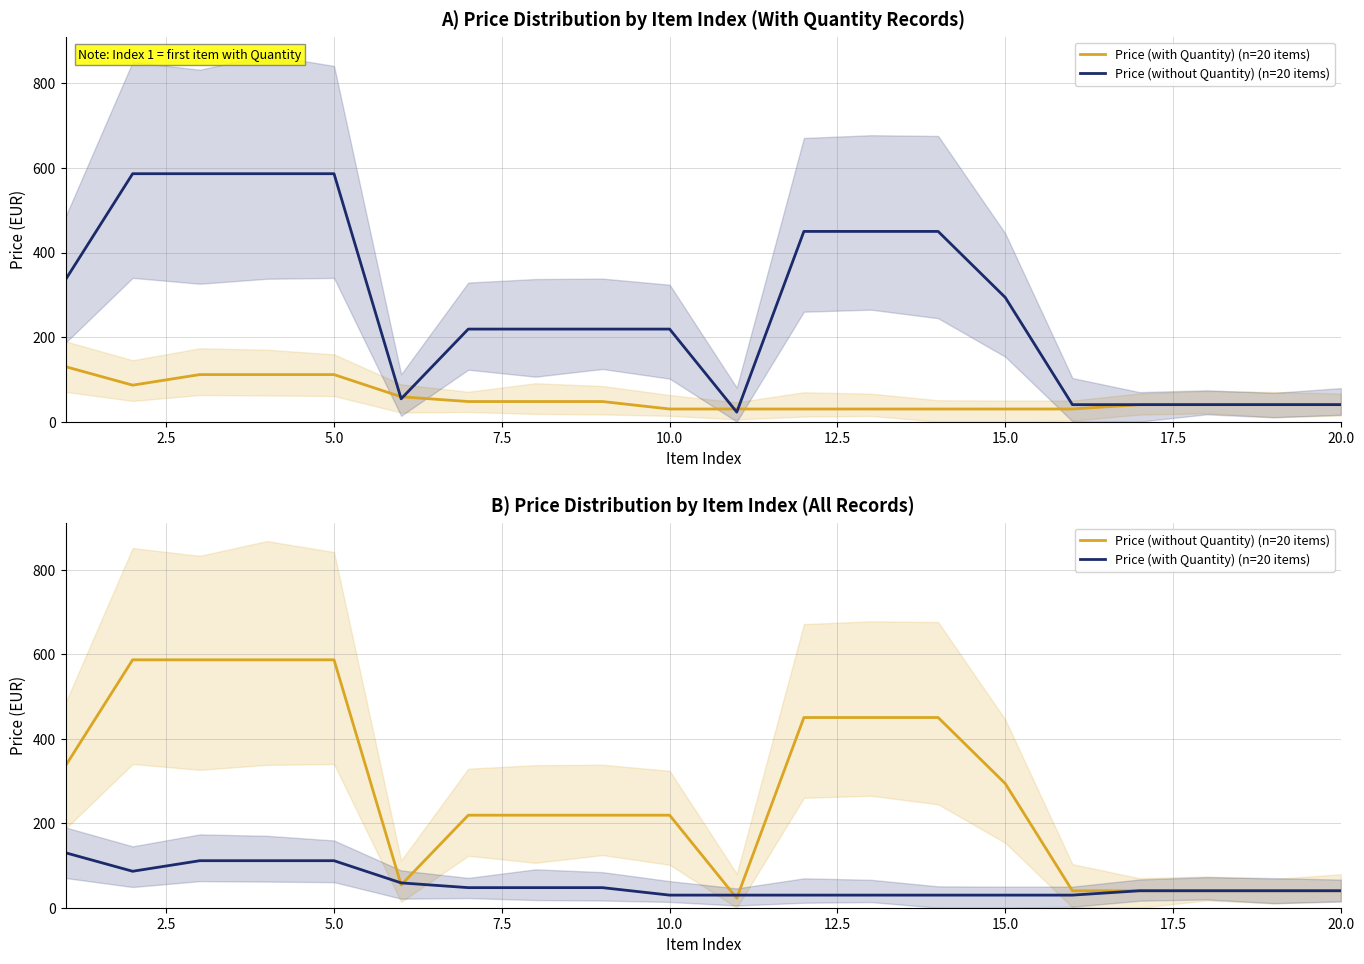

The Price (with Quantity) (n=20 items) series shows 13.1 at 10.0. True or false?

False